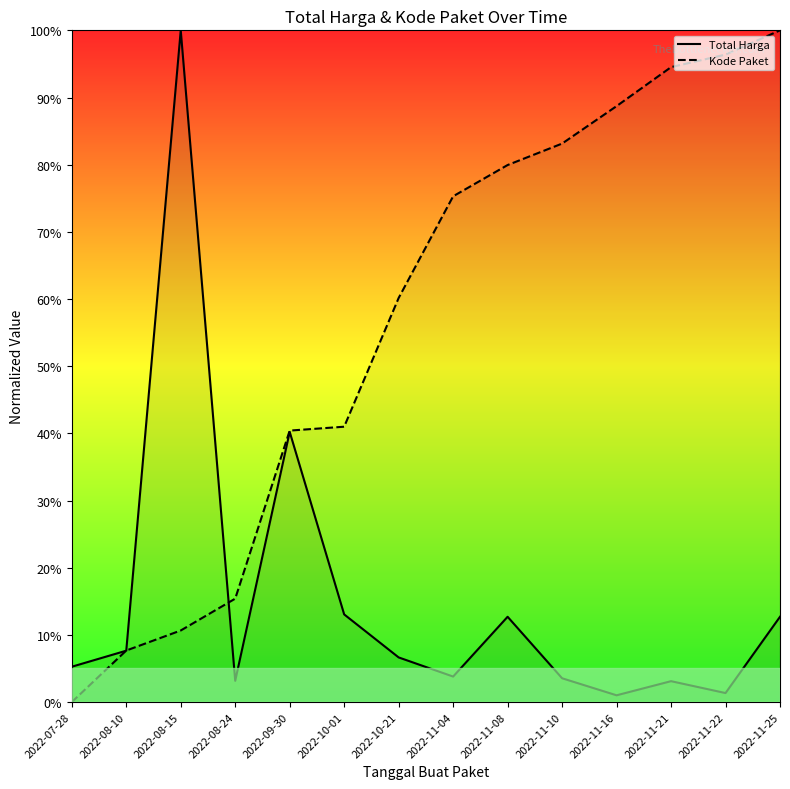

How many series are shown in this chart?

2